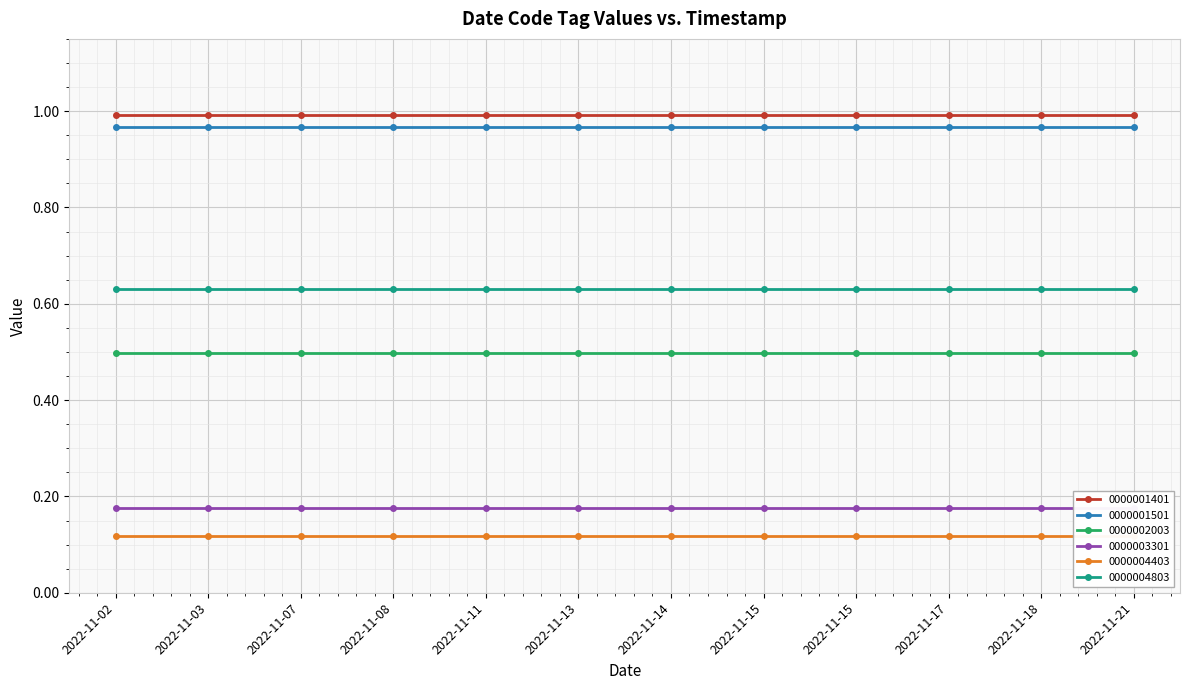

What is the value of the 0000004803 point at the 6th from the left?

0.6